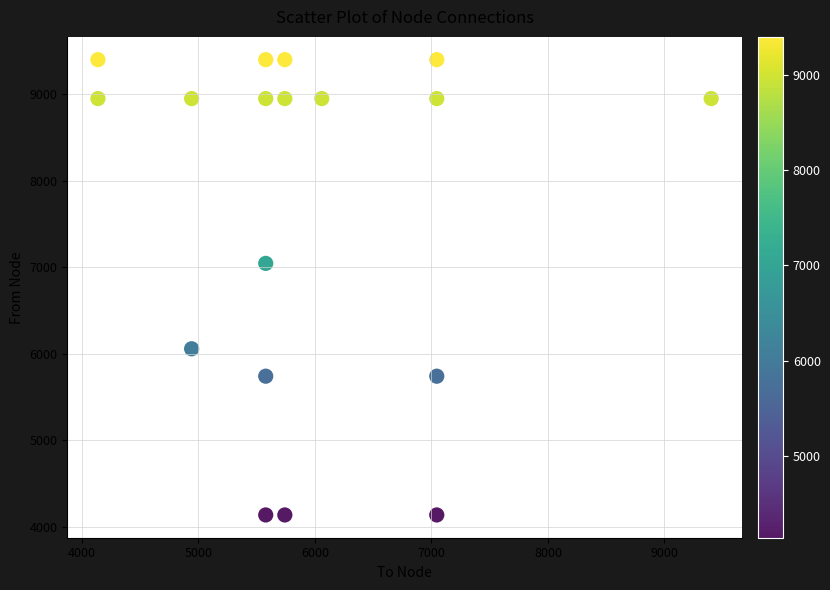

What is the range of X values (max minus min)?

5263